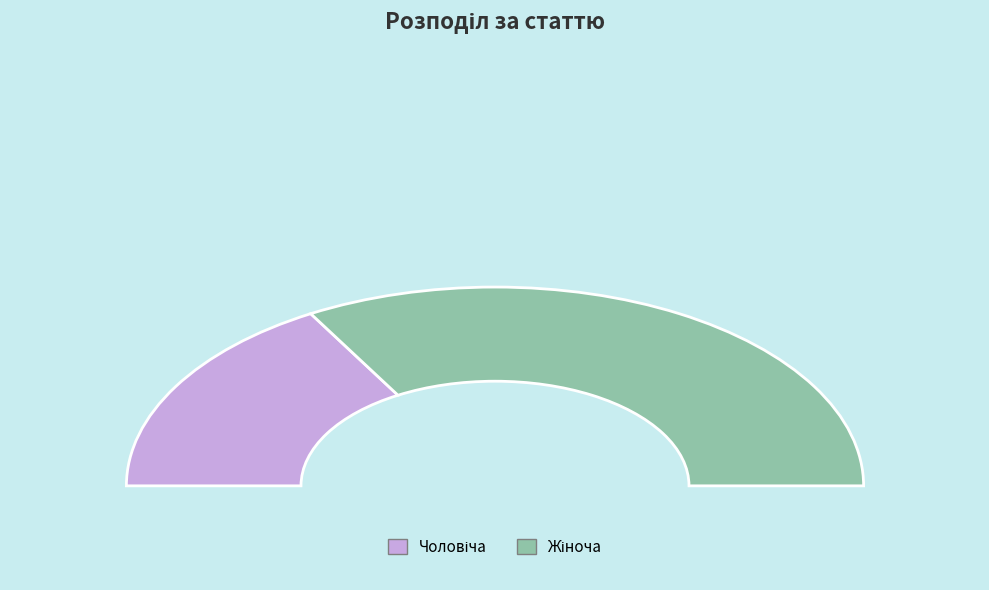

Does Чоловіча represent more than half of the total?

No